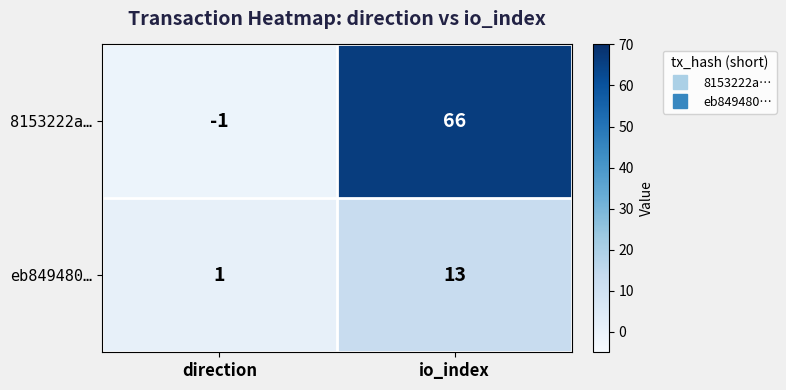

Where is 8153222a… nearest to the value 32?

direction